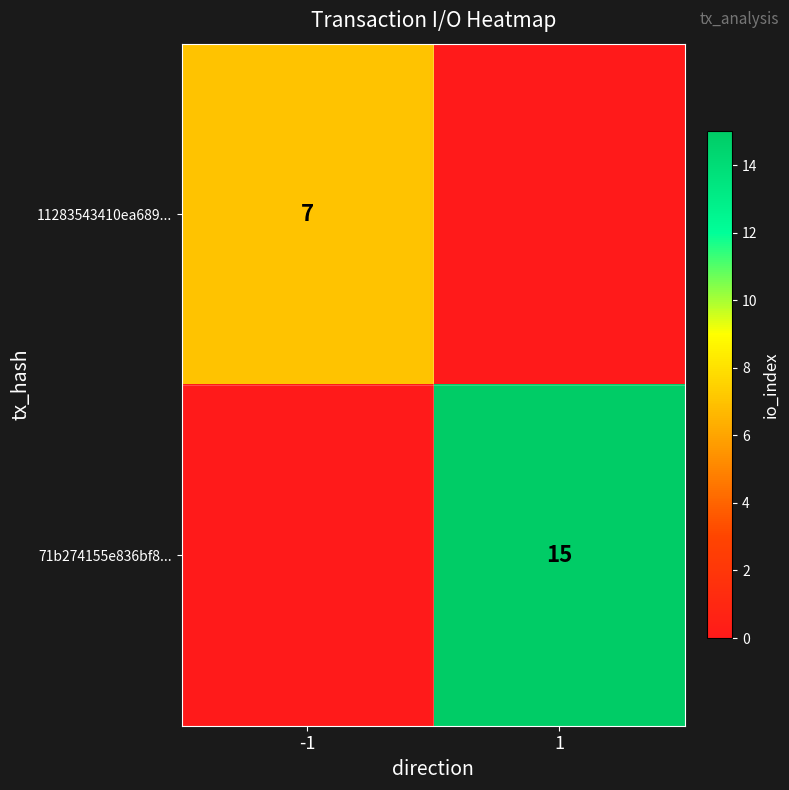

What is the difference between the highest and lowest values at 1?

15